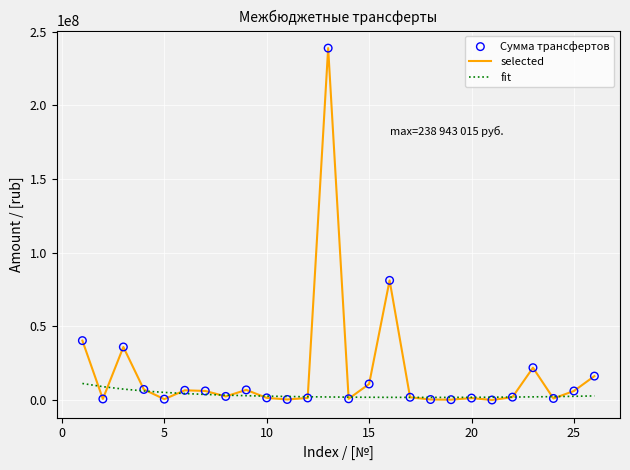

Which series has the widest spread of values?

selected